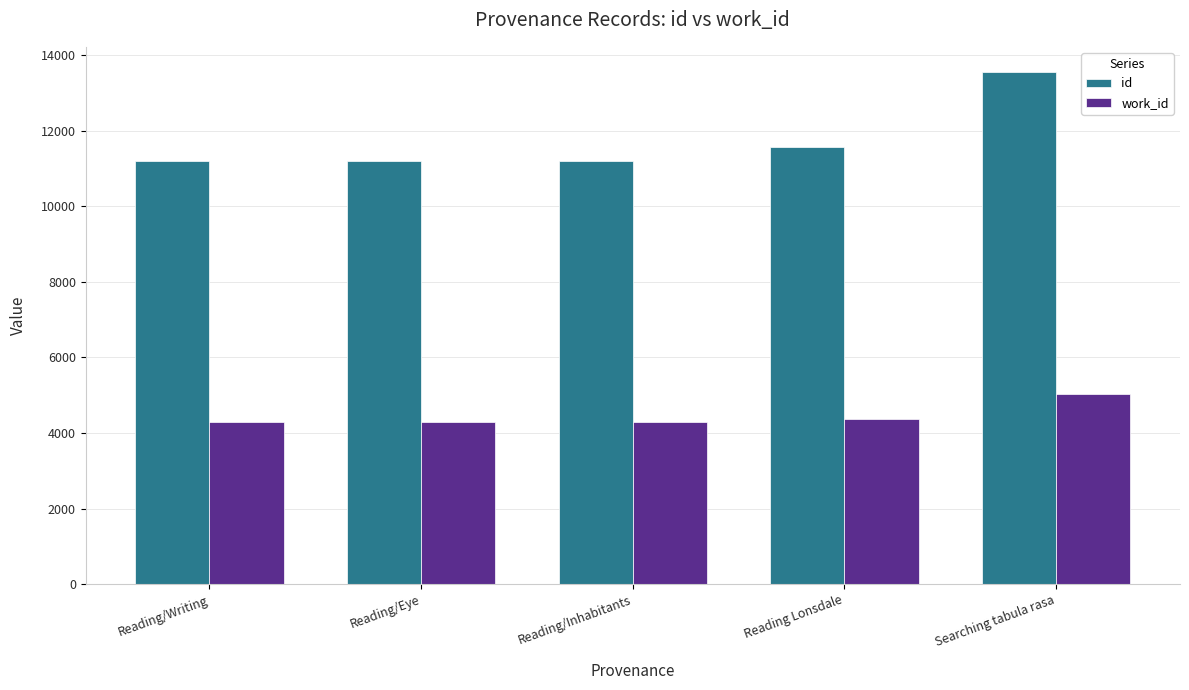

At which label is id closest to 12378?

Reading Lonsdale